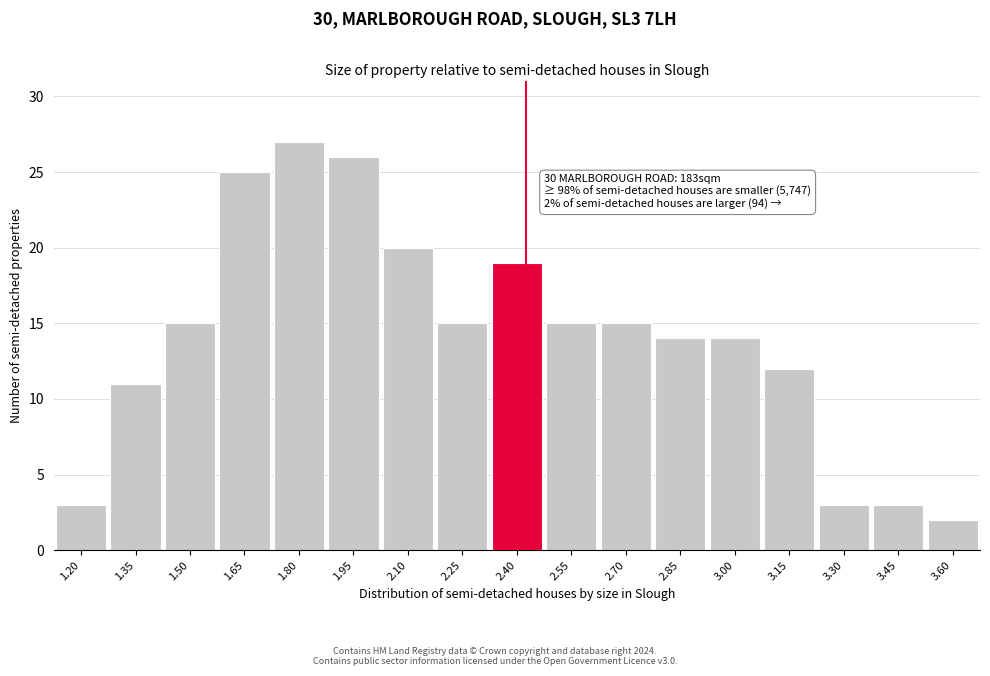

Reading left to right, what are all the values shown in this chart?

3	11	15	25	27	26	20	15	19	15	15	14	14	12	3	3	2